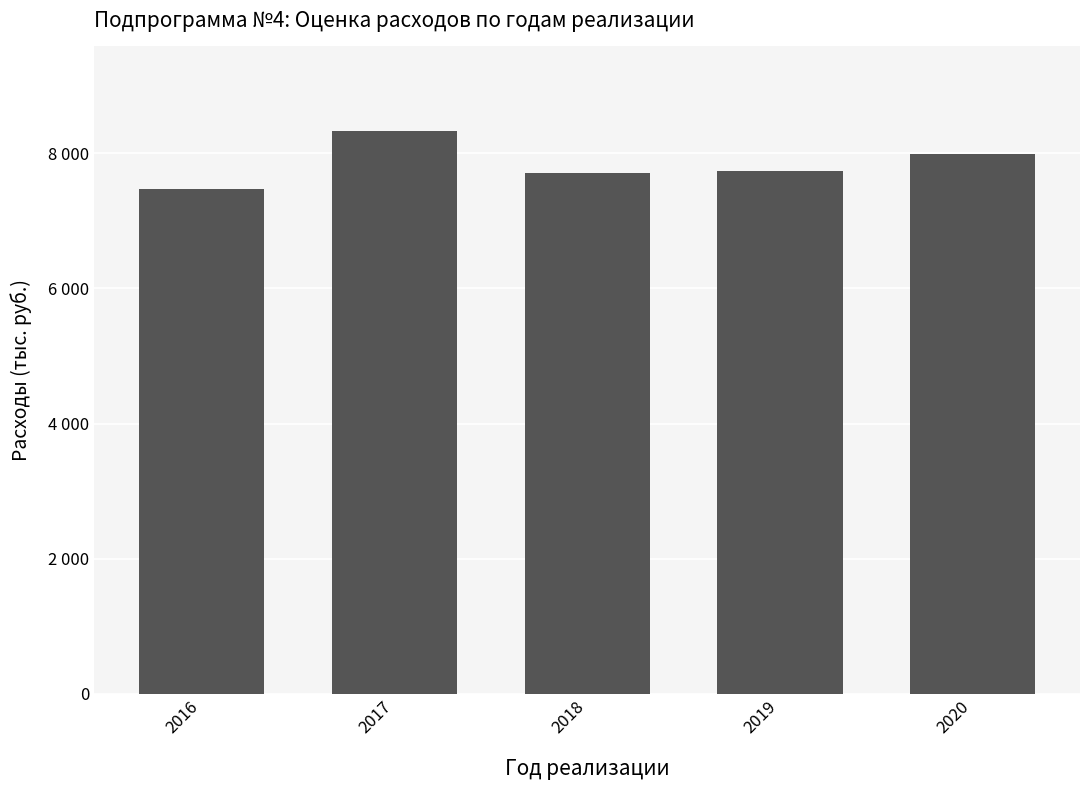

Which label corresponds to the largest value in the chart?

2017